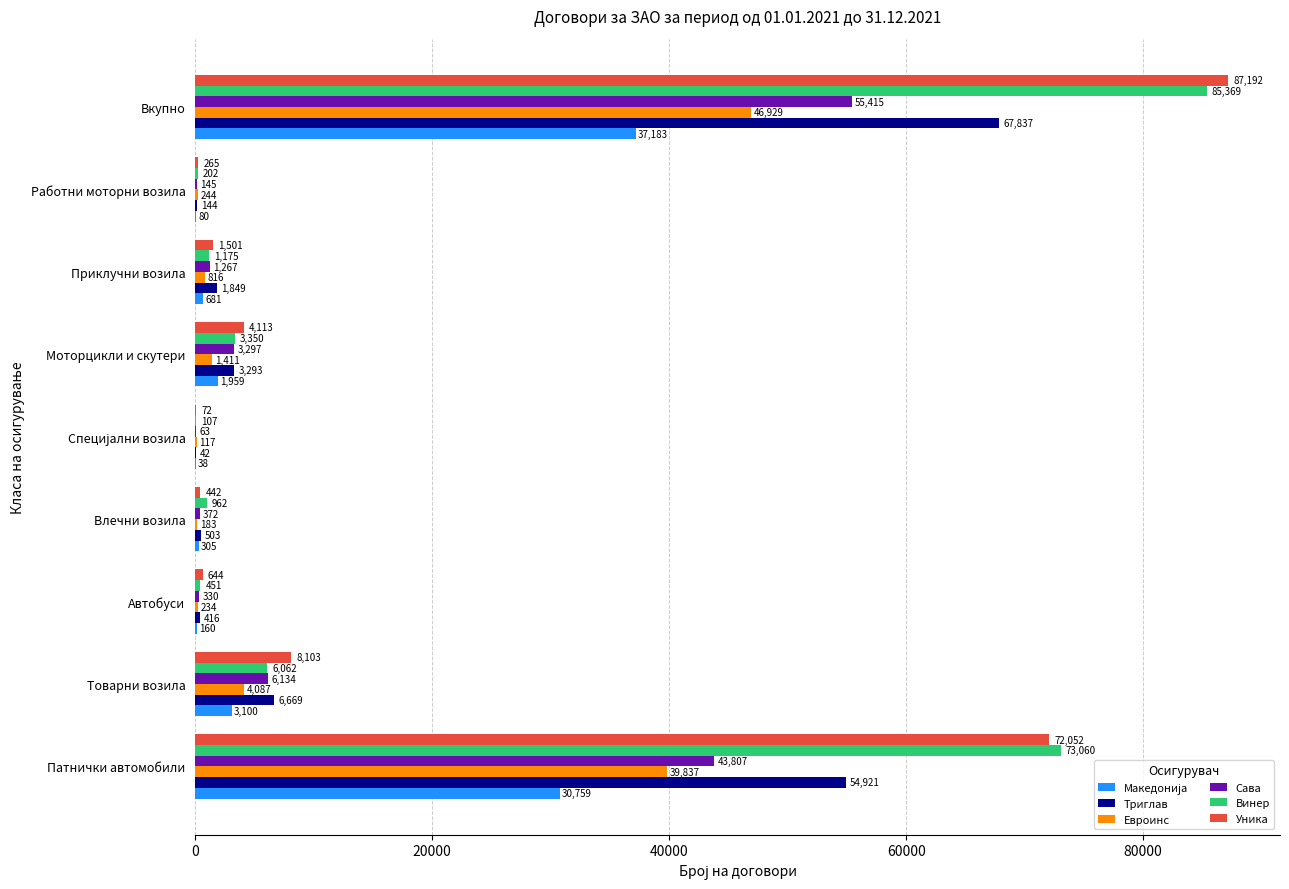

Count the number of categories in the chart.

9